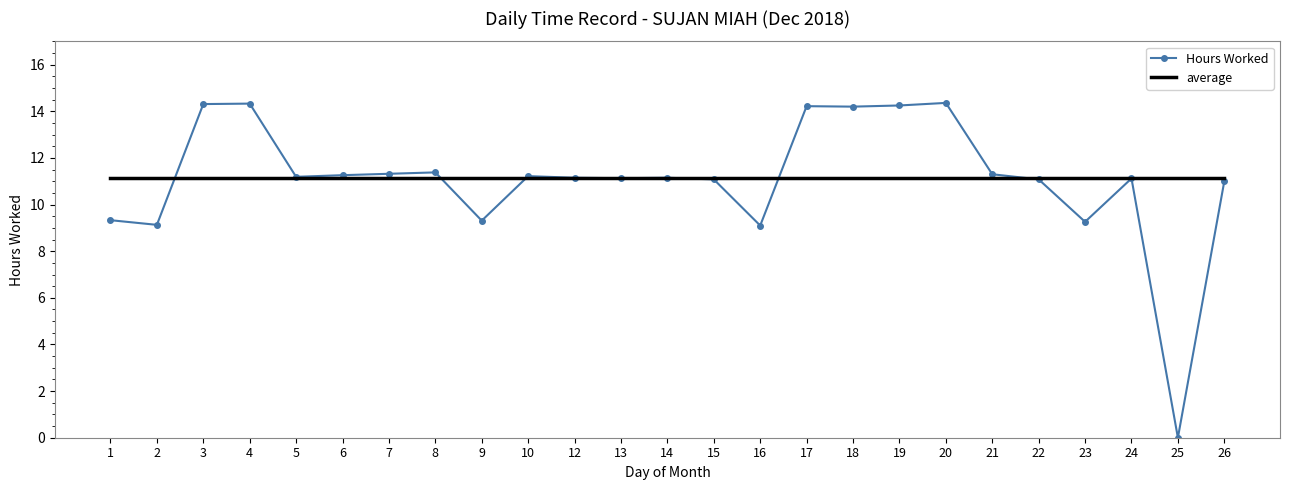

At 4, list the series in order from smallest to largest.

average, Hours Worked